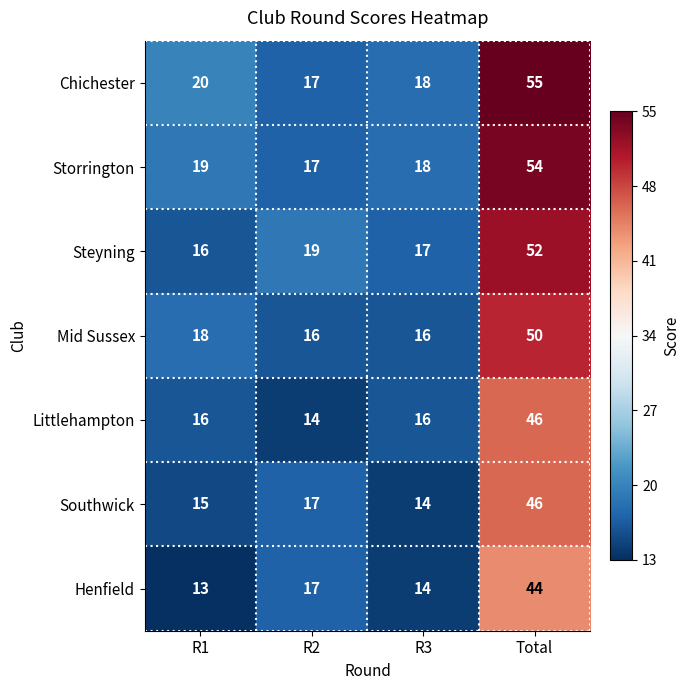

At which category is the sum across all series the highest?

Total